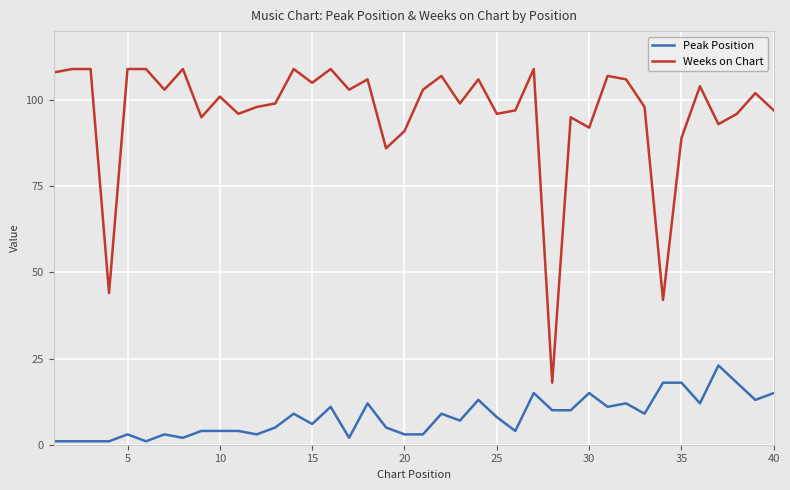

Which series has the largest total across all categories?

Weeks on Chart